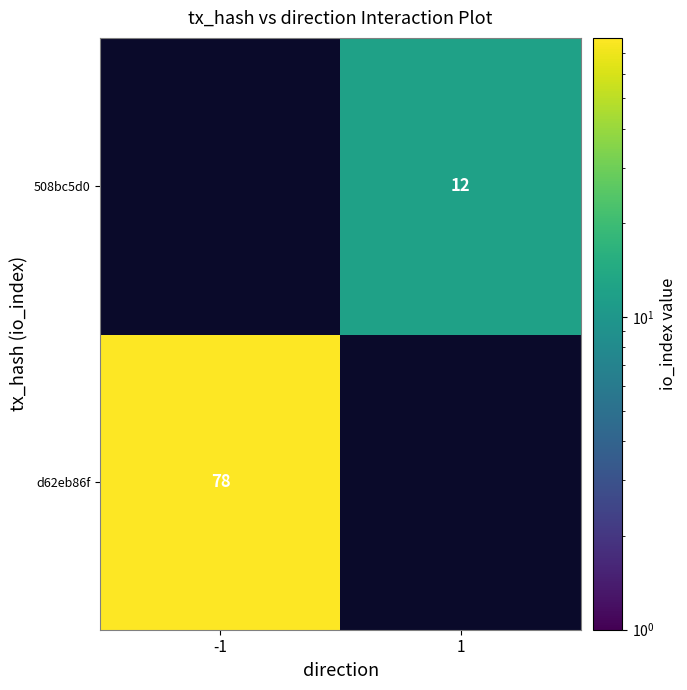

What is the maximum value shown in the chart?

78.0